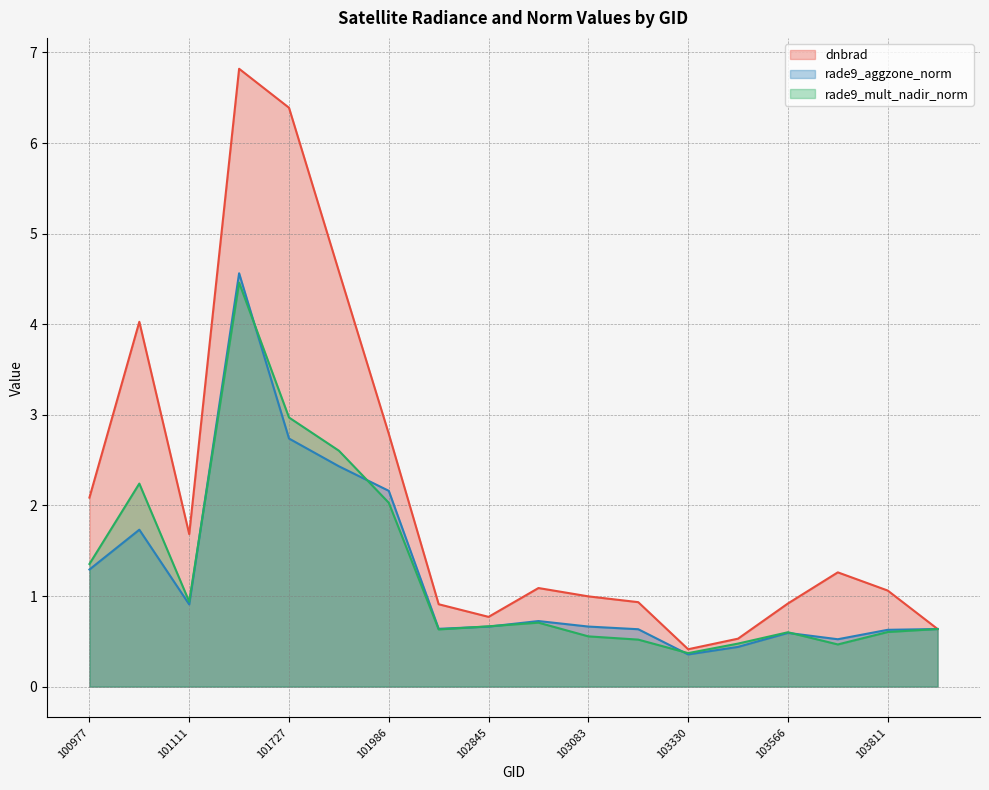

After their last crossing, which series has the higher values: rade9_aggzone_norm or rade9_mult_nadir_norm?

rade9_aggzone_norm